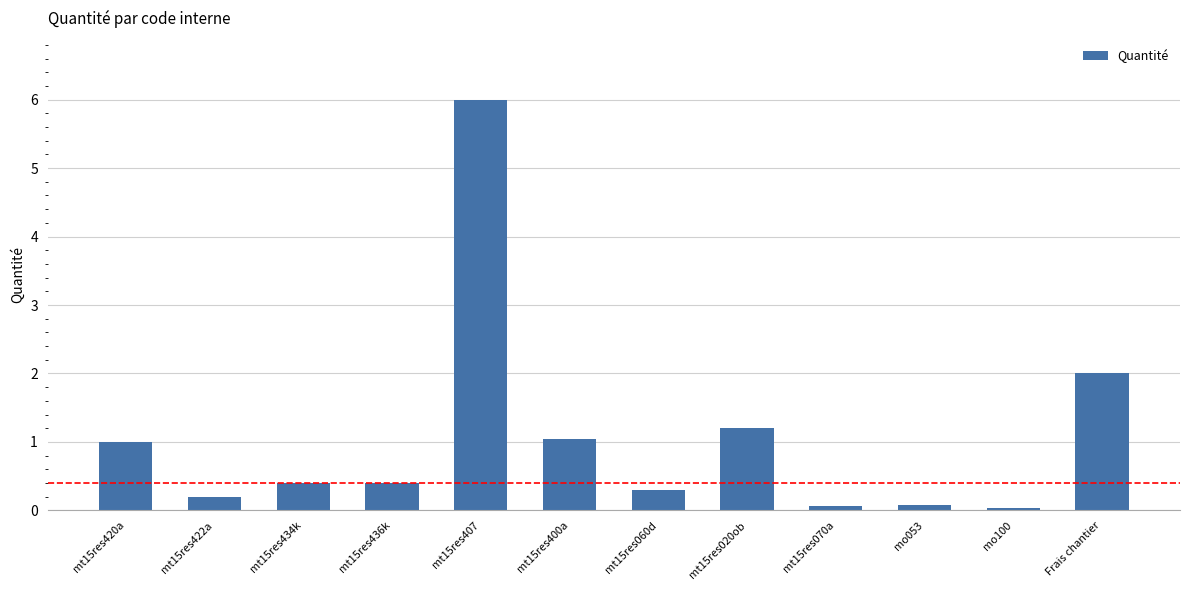

What is the label of the 7th bar from the left?

mt15res060d